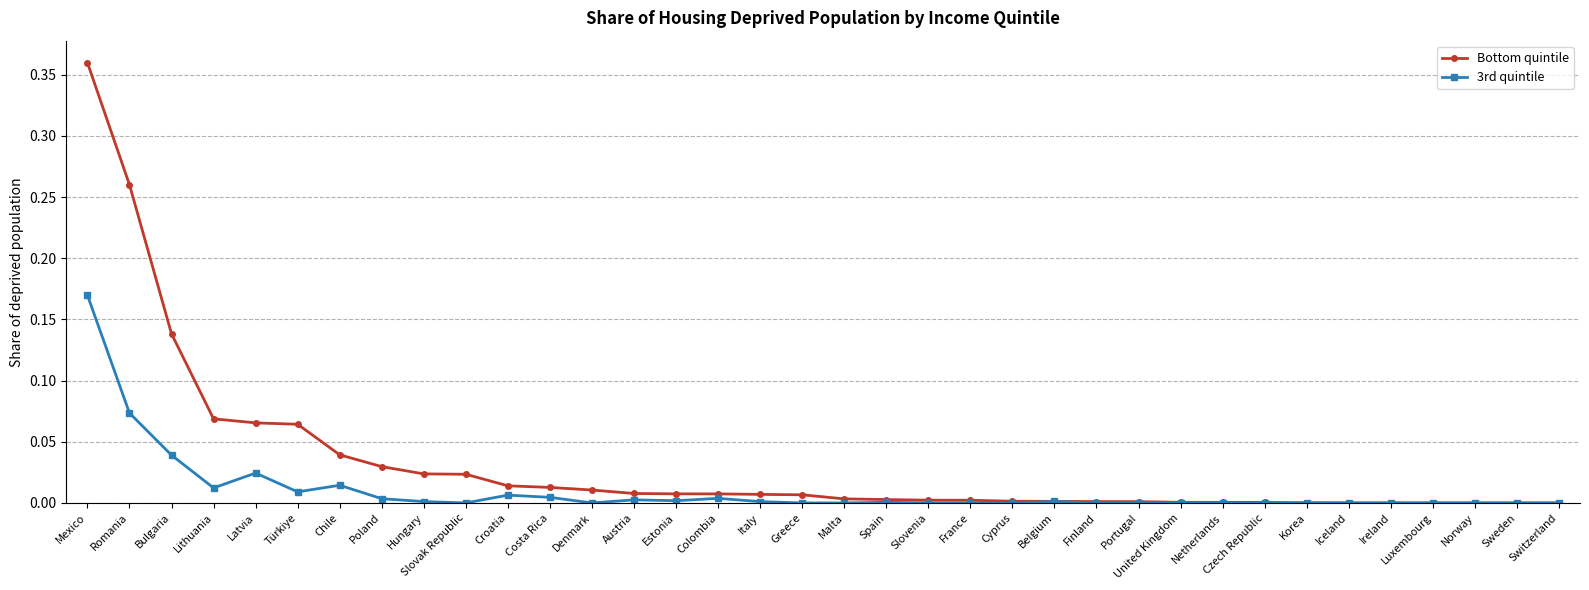

At which category is the sum across all series the highest?

Mexico